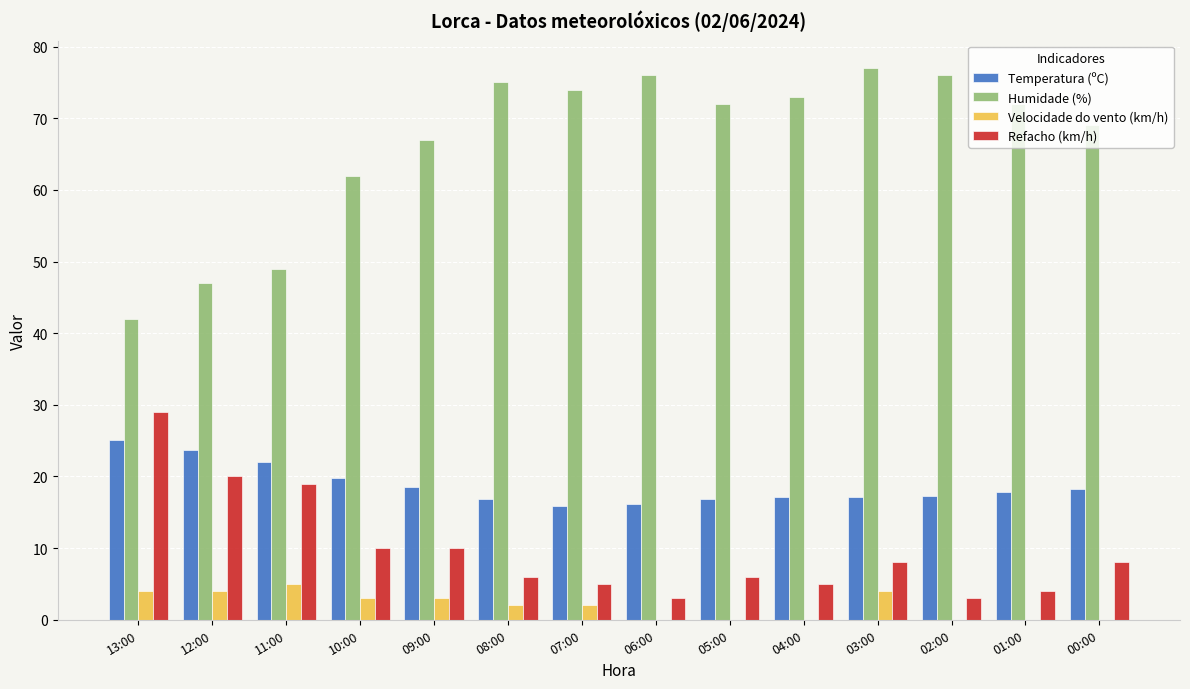

The value of Temperatura (ºC) at 02:00 is 17.3. True or false?

True